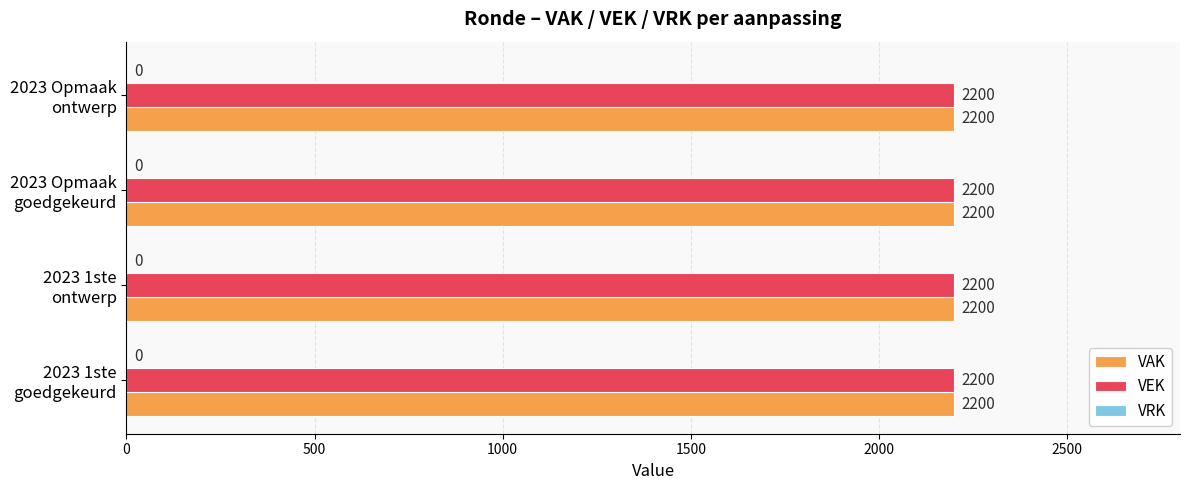

The VRK series shows 0 at 2023 Opmaak – goedgekeurd. True or false?

True